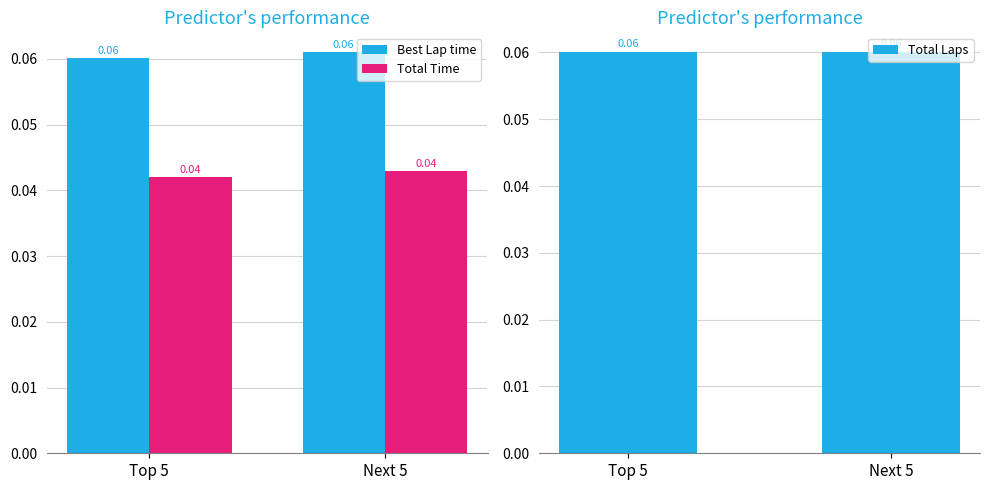

The Total Time series shows 0.0 at Next 5. True or false?

True